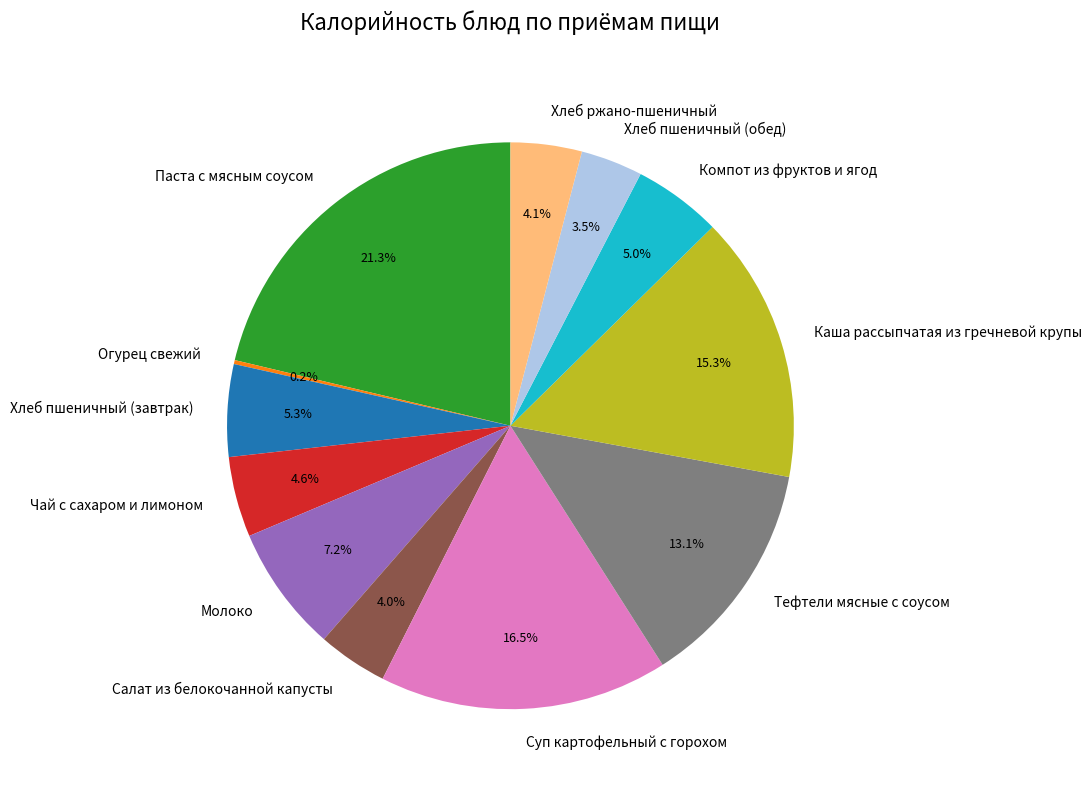

To the nearest percent, what percentage of the pie is Молоко?

7%